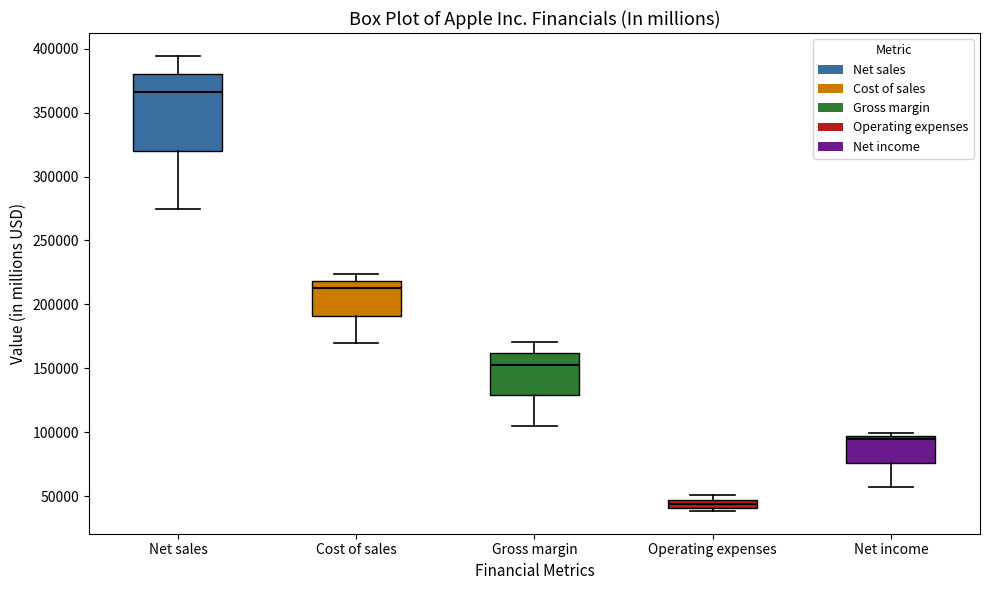

Where is the upper edge of the box for Operating expenses on the y-axis? The values are not printed on the chart, so give them approximately, as read against the axis.

50000